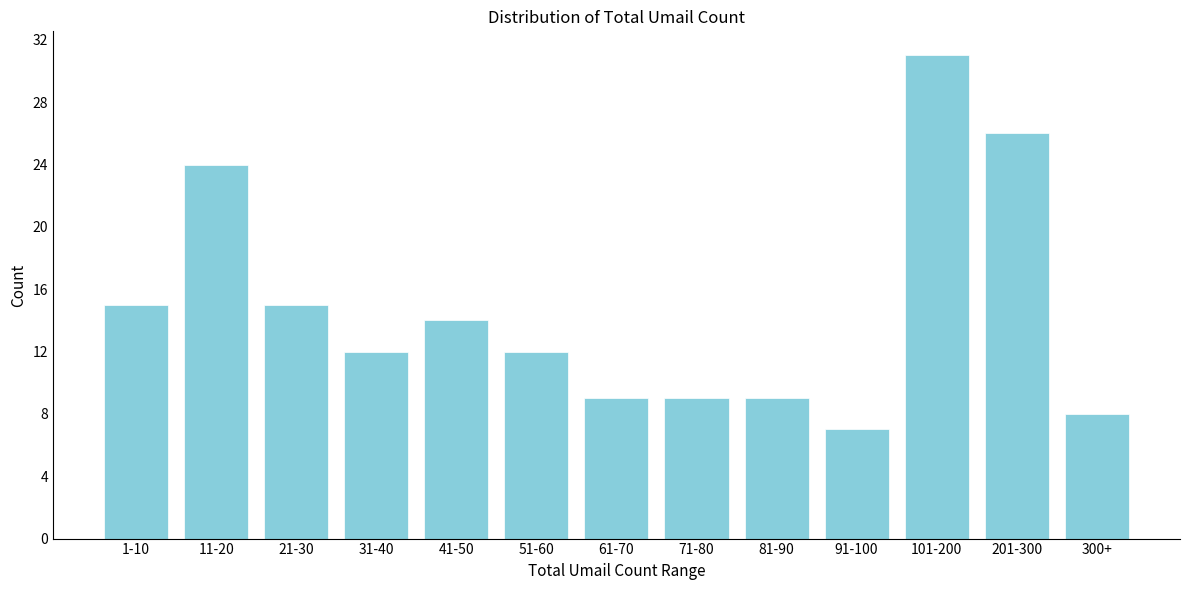

Reading left to right, list all the values displayed in this chart.

15	24	15	12	14	12	9	9	9	7	31	26	8